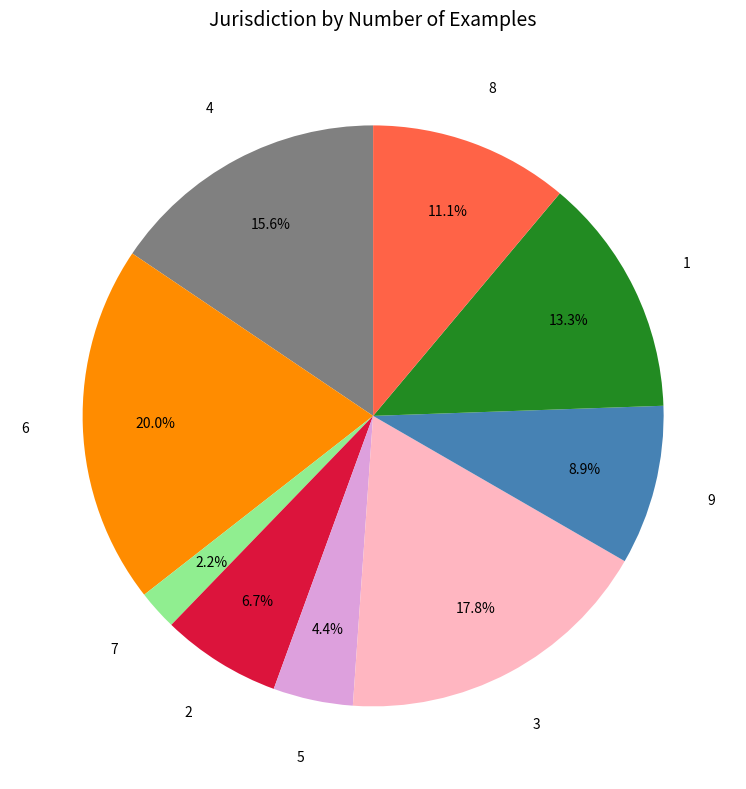

How many segments does this pie chart have?

9